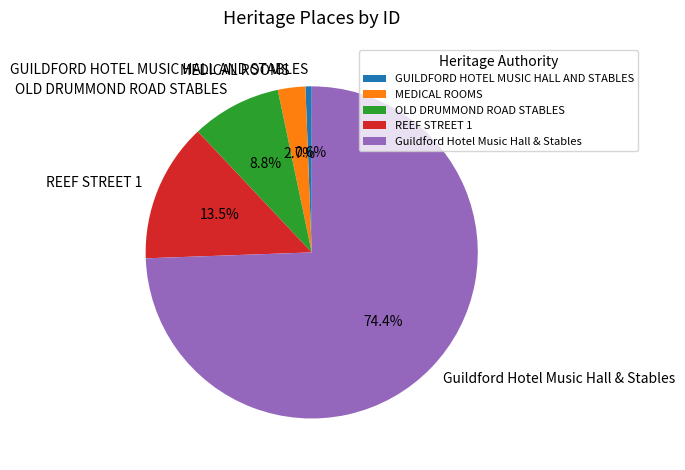

Which category has the smallest portion of the pie?

GUILDFORD HOTEL MUSIC HALL AND STABLES